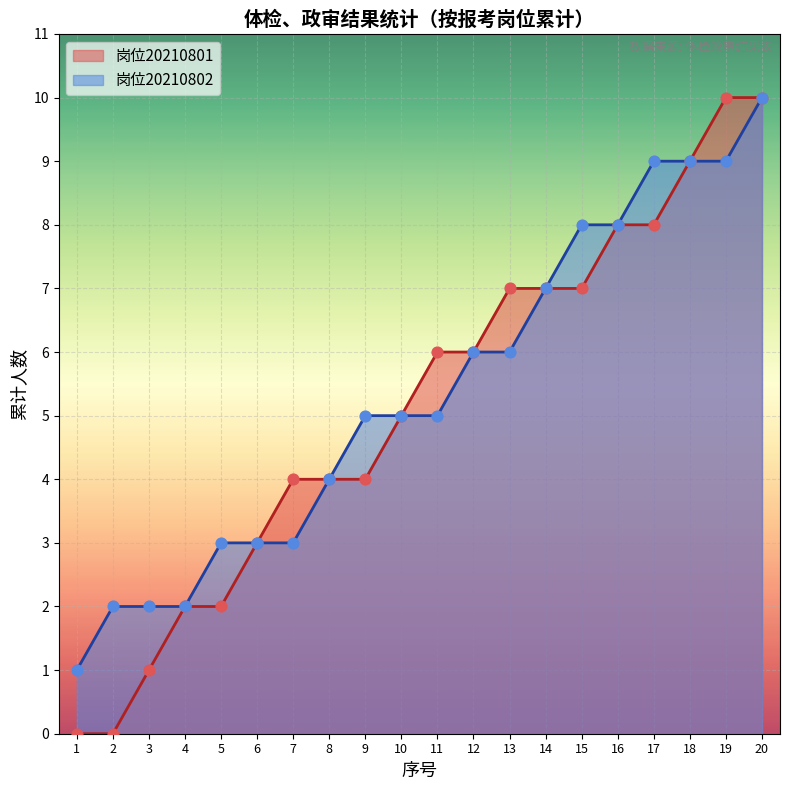

What is the total value across all series at 13?

13